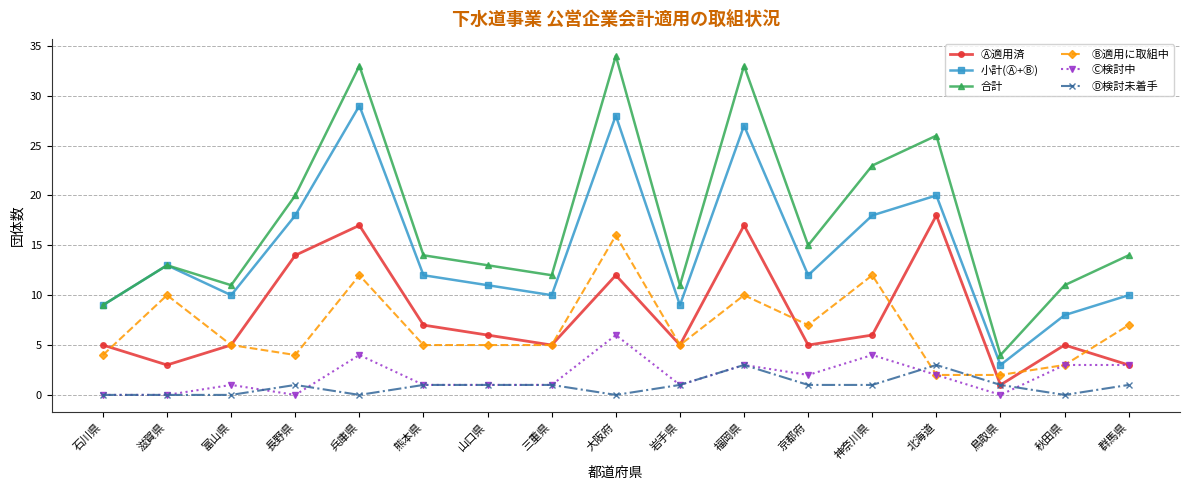

What is the label of the 12th point from the right?

熊本県